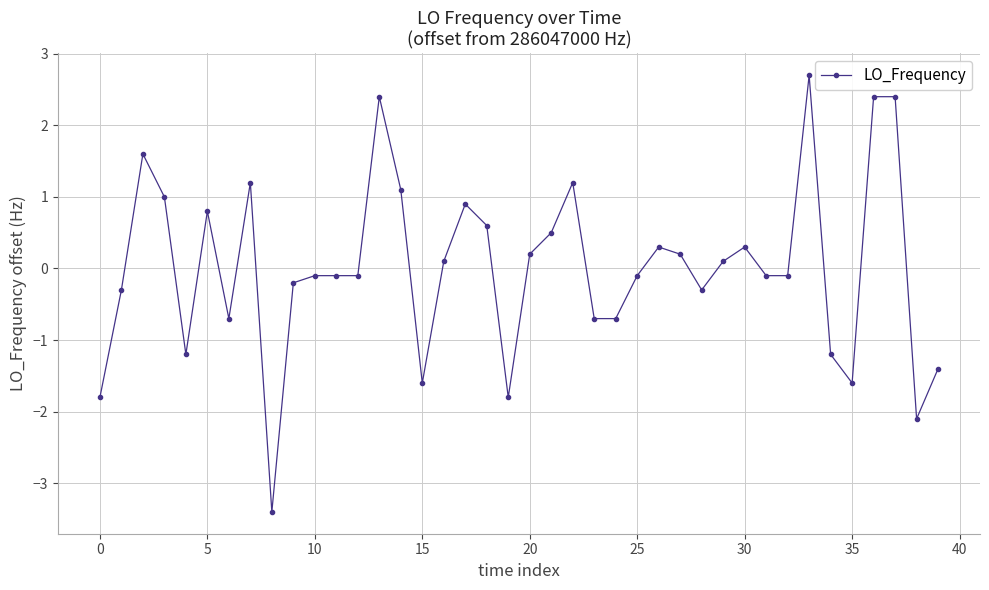

What is the difference between the maximum and minimum values?

6.1